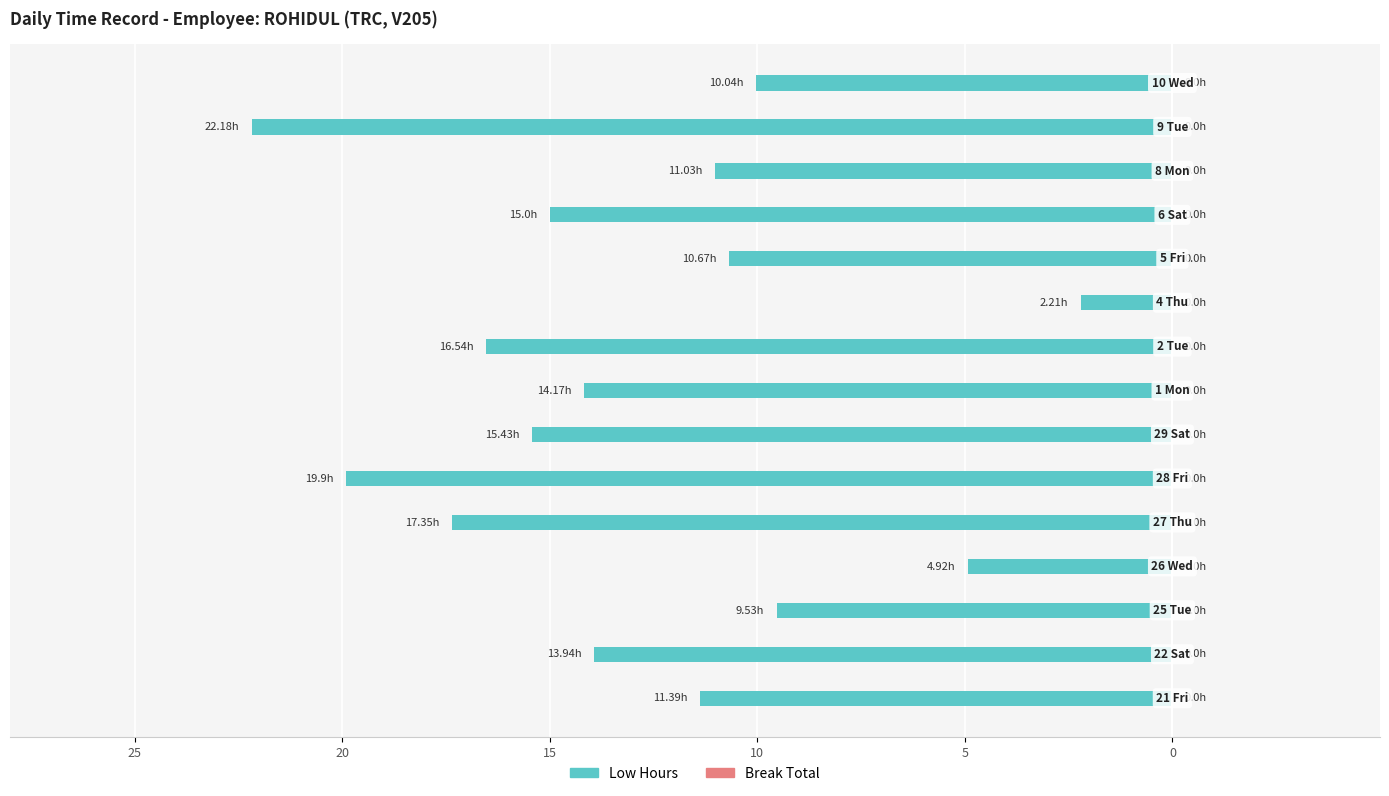

Are the bars horizontal?

Yes